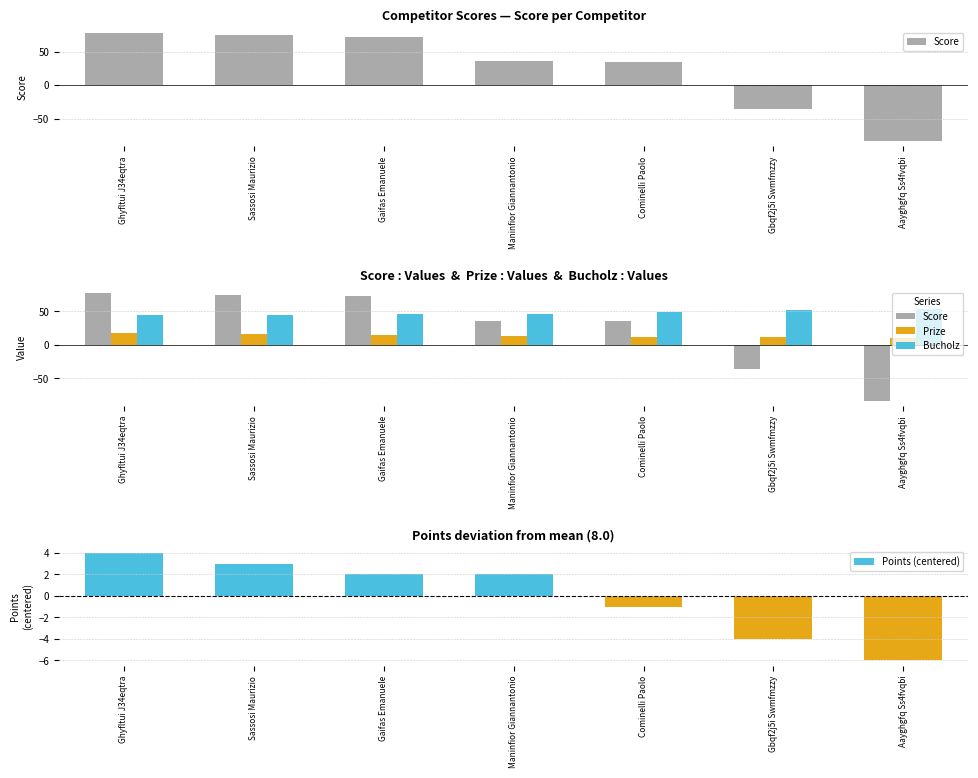

What is the smallest value displayed?

-83